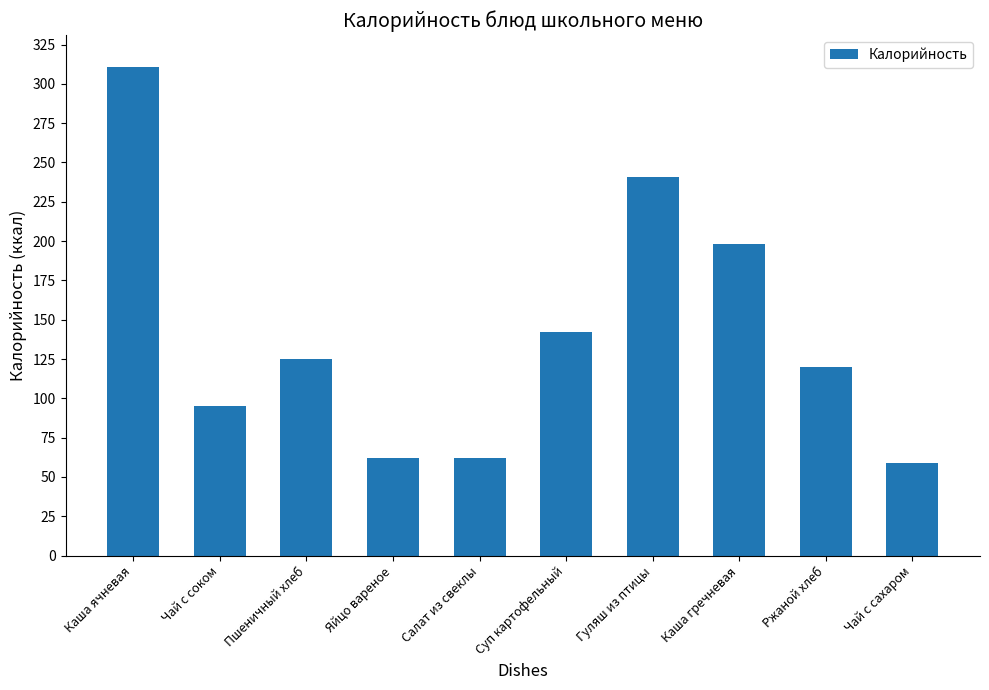

What is the value of the 1st bar from the left?

311